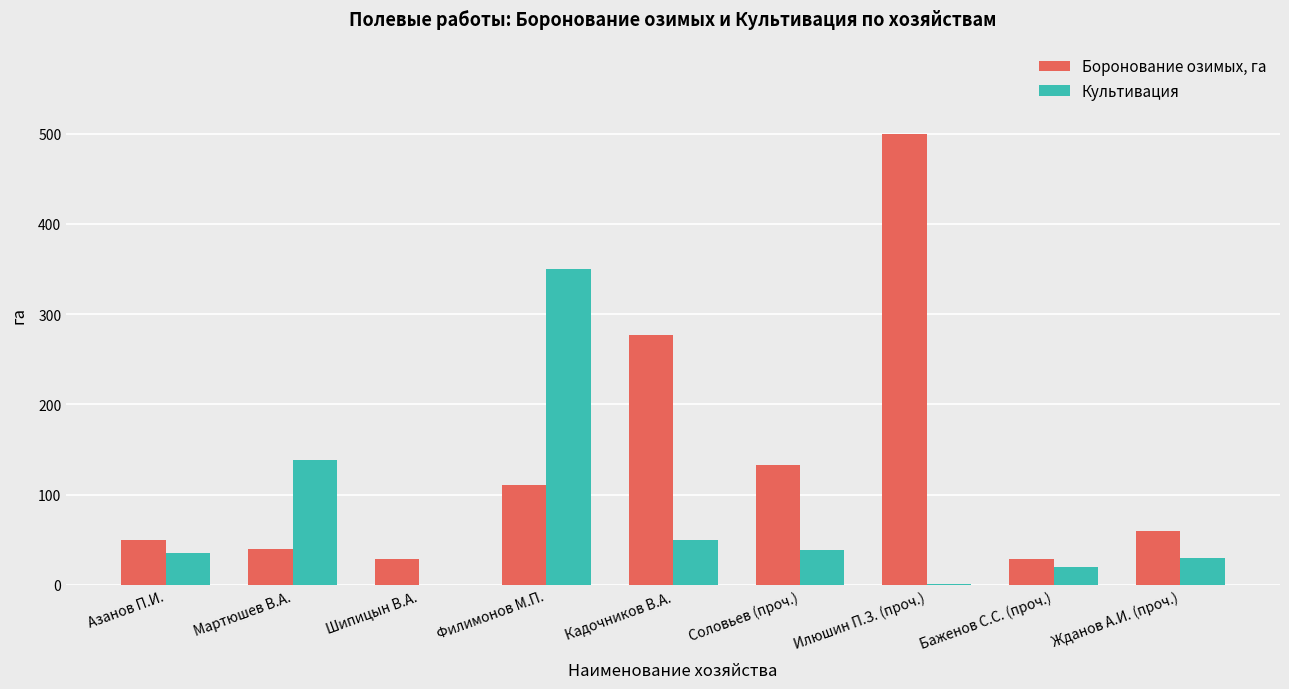

How many groups of bars are there?

9